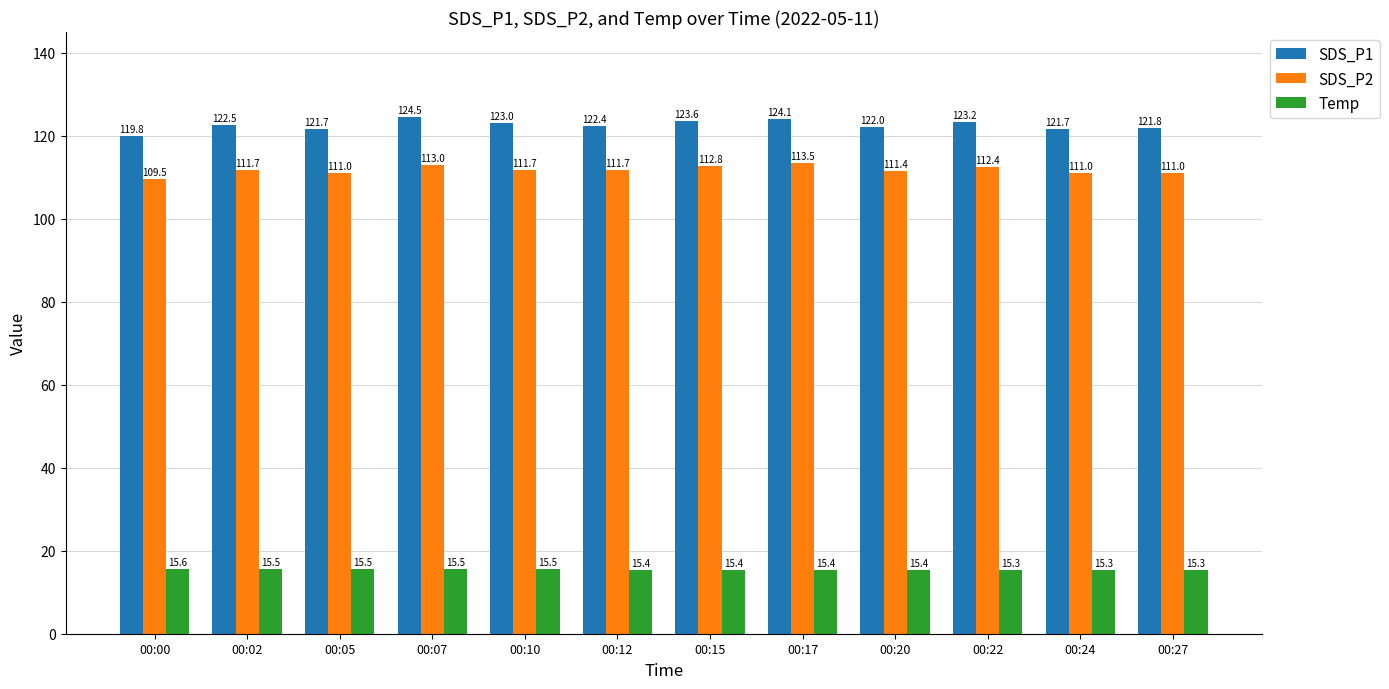

What is the difference between the maximum and minimum values in the Temp series?

0.3